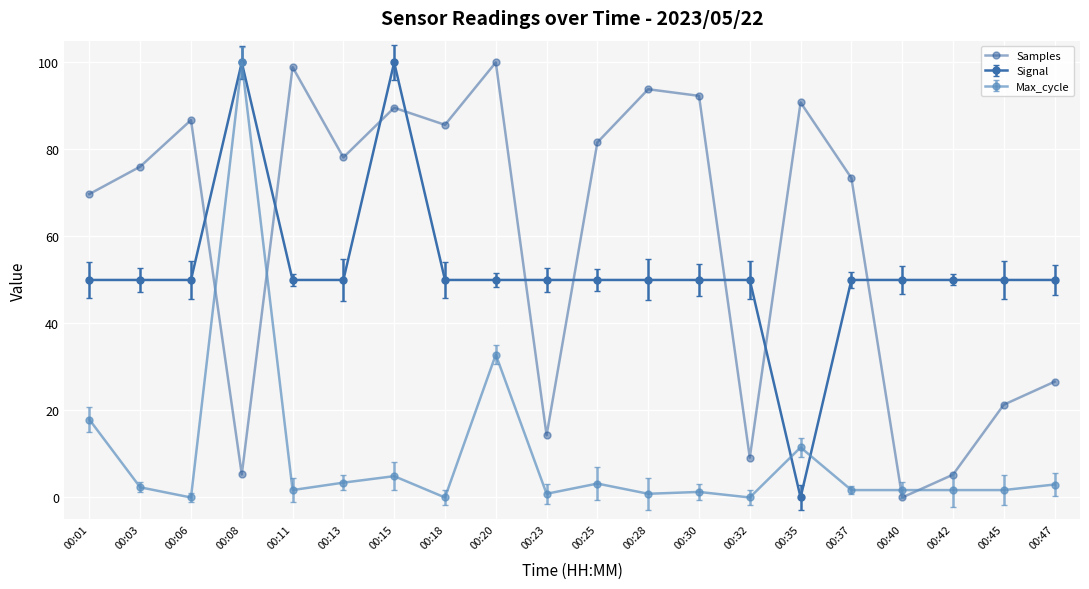

Rank the series at 00:18 from lowest to highest value.

Max_cycle, Signal, Samples